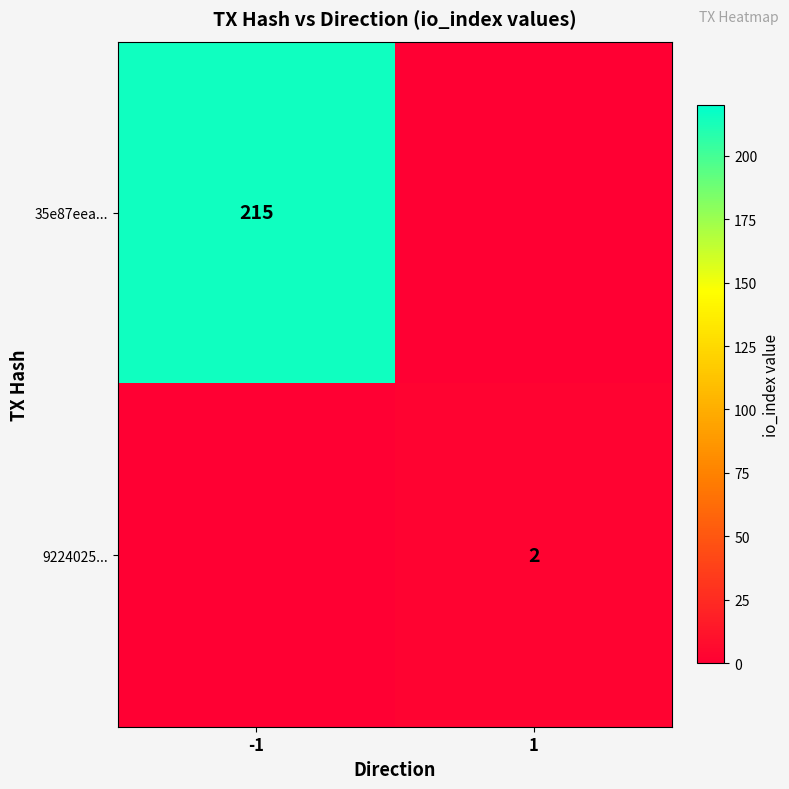

At which category is the sum across all series the highest?

-1